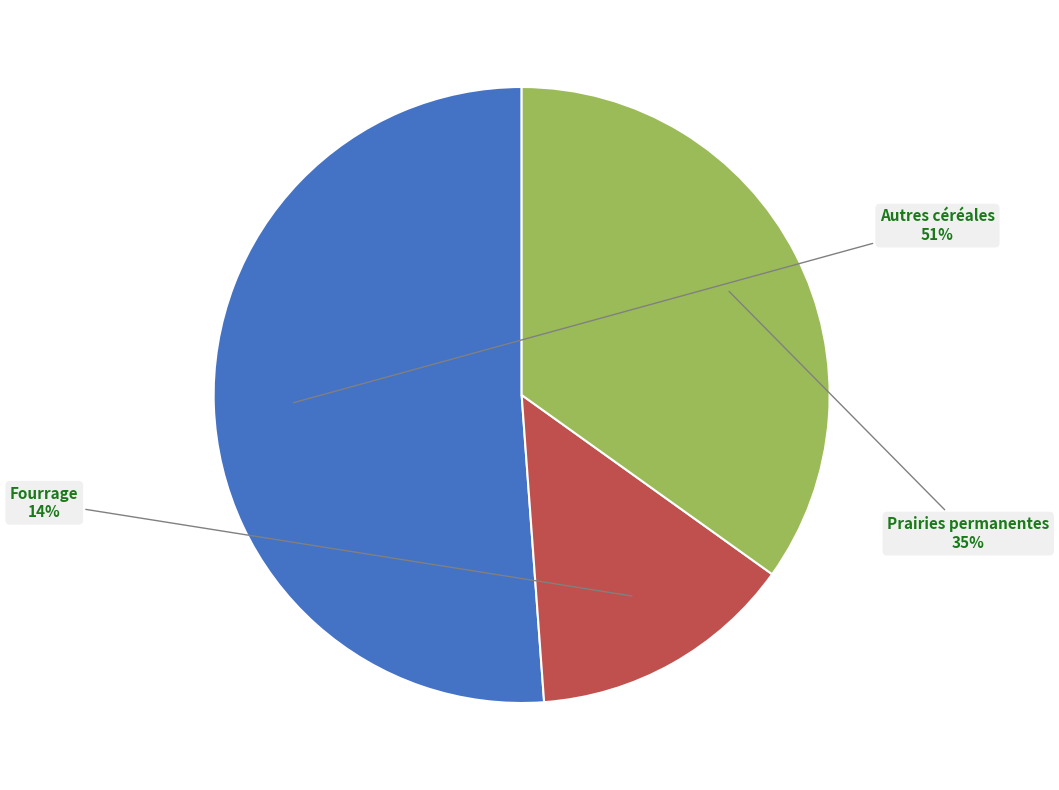

To the nearest percent, what is the difference between the largest and smallest slice percentages?

37%